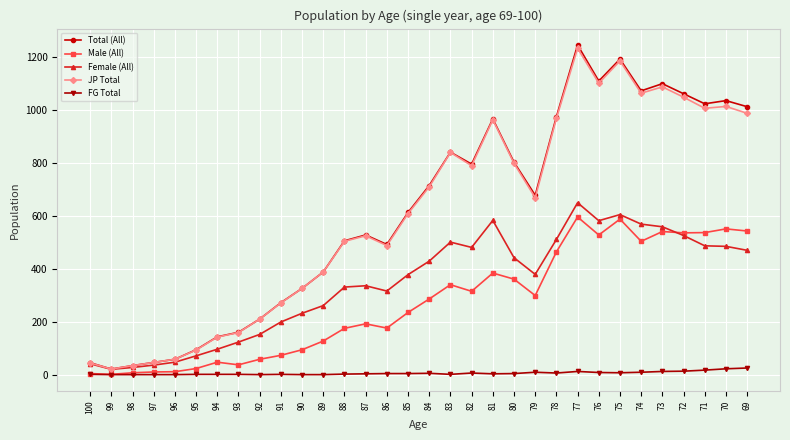

The JP Total series shows 504 at 88. True or false?

True